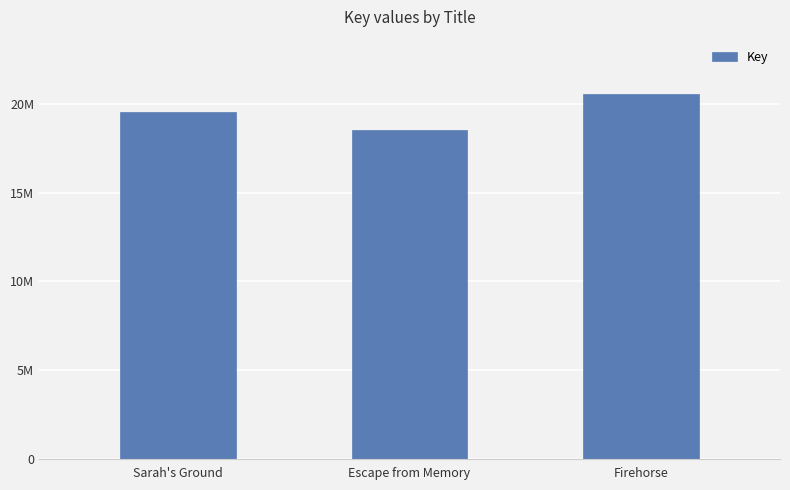

Does the chart contain stacked bars?

No